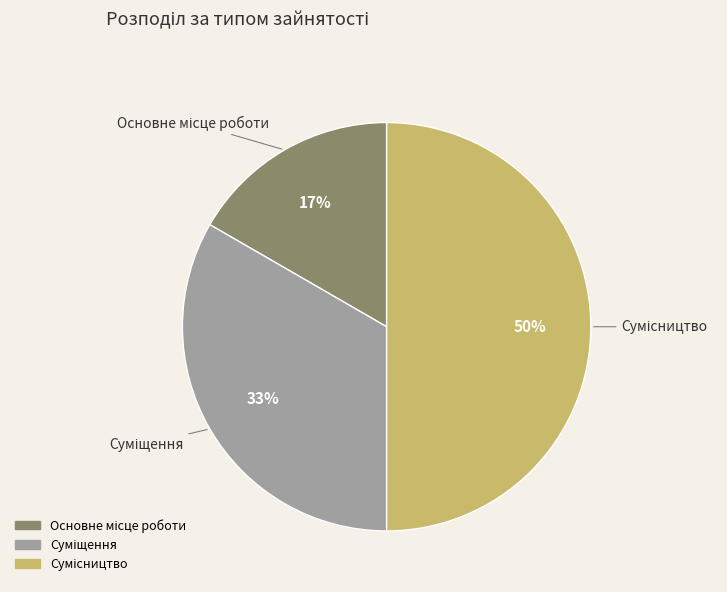

To the nearest percent, what is the average slice percentage?

33%